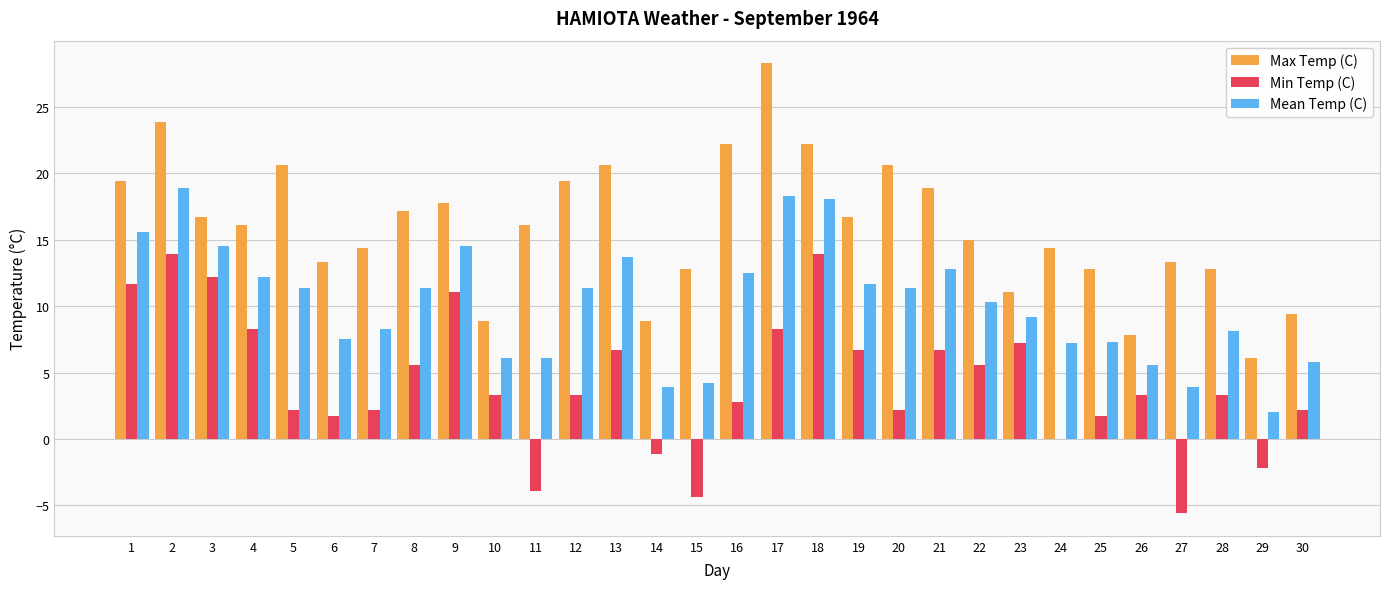

Which category has the highest value across all series?

17